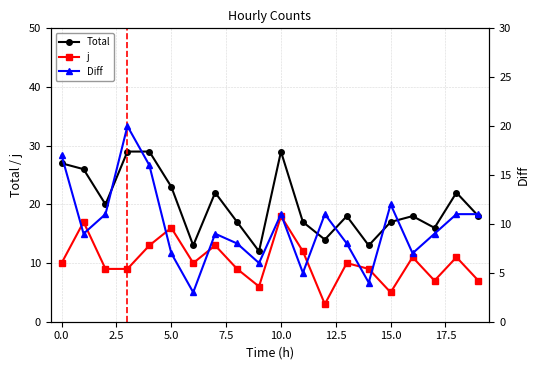

True or false: j has more than 1 points higher than both neighbors.

True